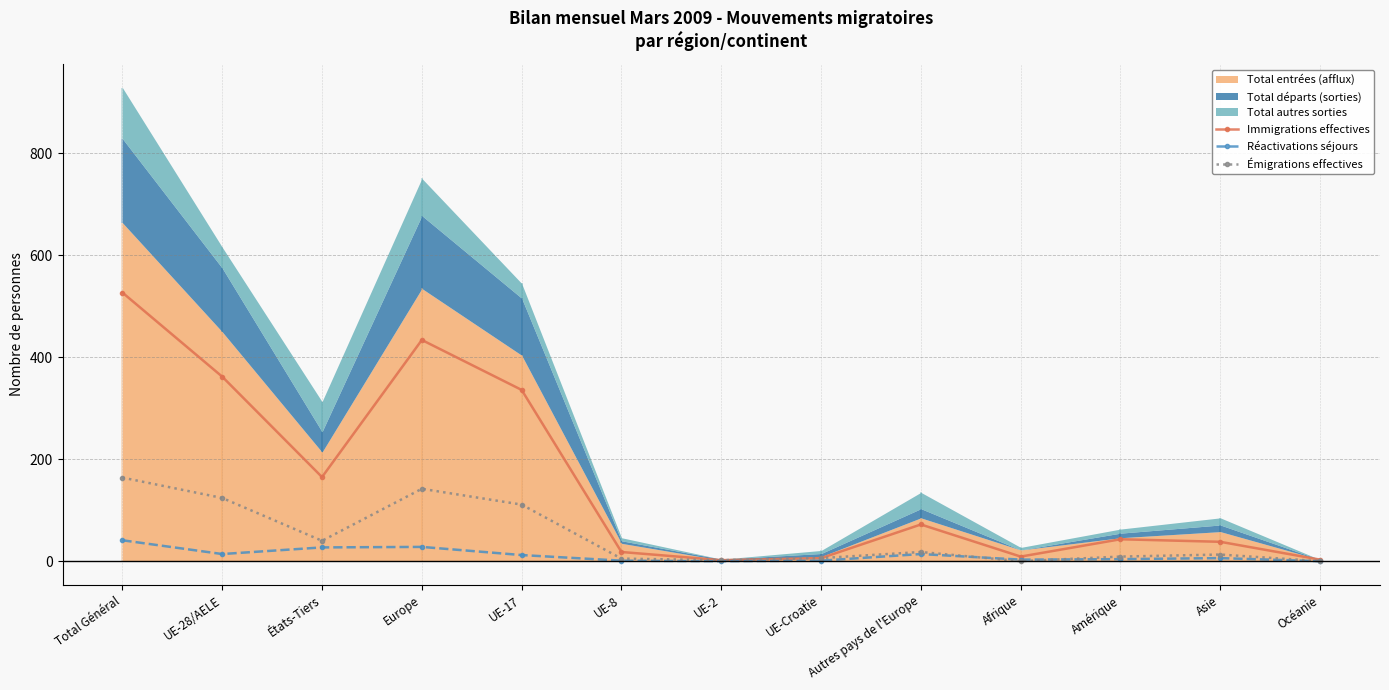

What is the label of the 2nd point from the right?

Asie